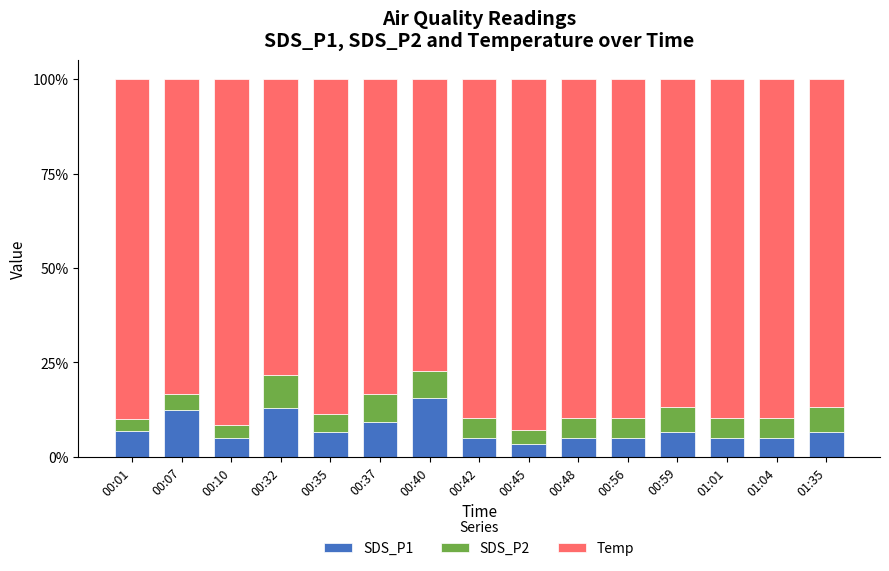

What is the sum of the SDS_P1 values at 00:07 and 00:10?

17.4